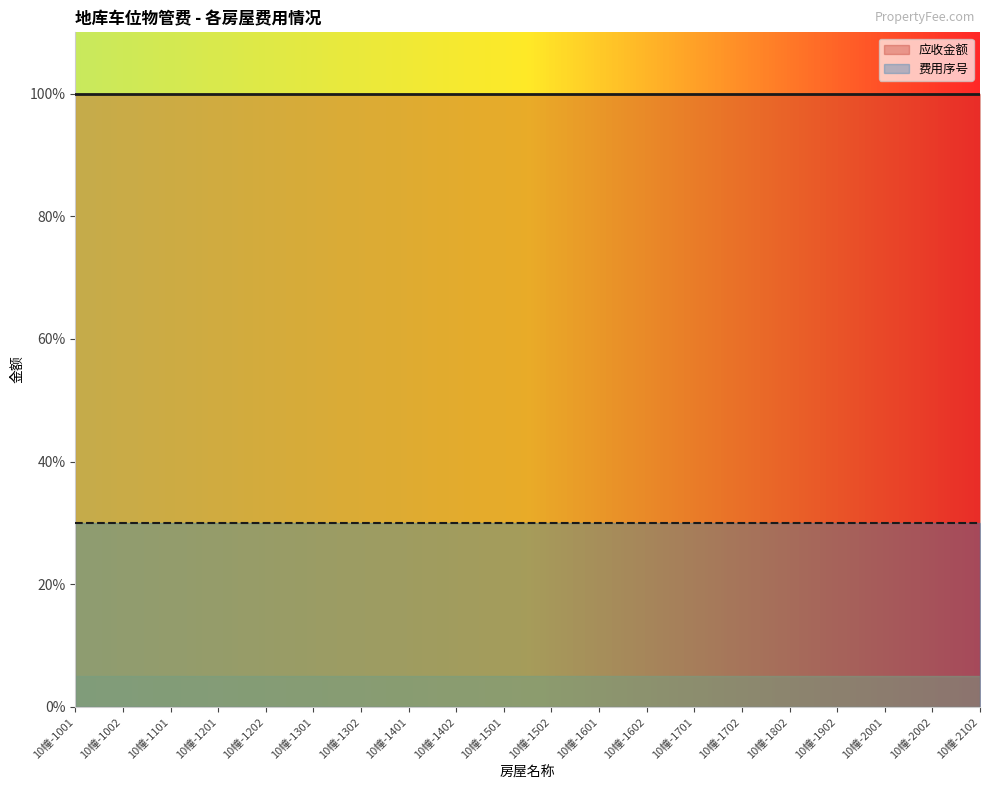

Between 10幢-1202 and 10幢-1401, which is larger?

10幢-1202